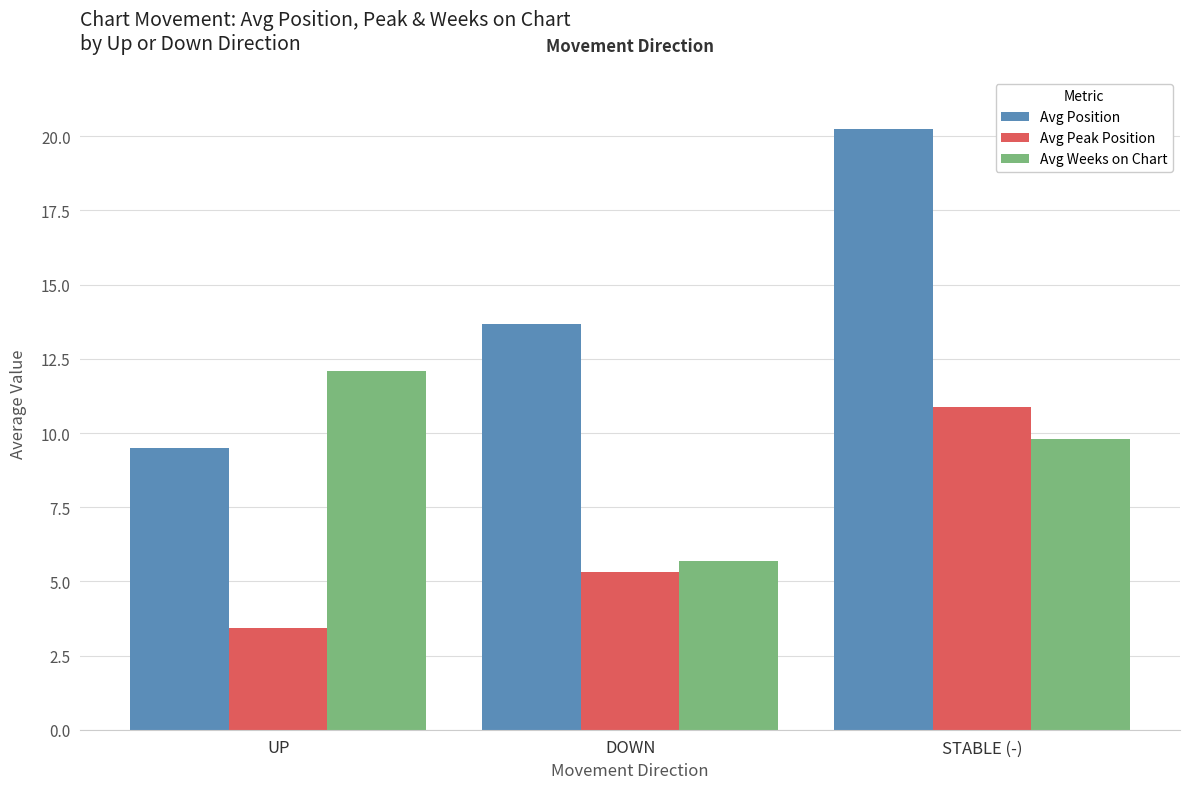

The Avg Position series shows 9.5 at UP. True or false?

True